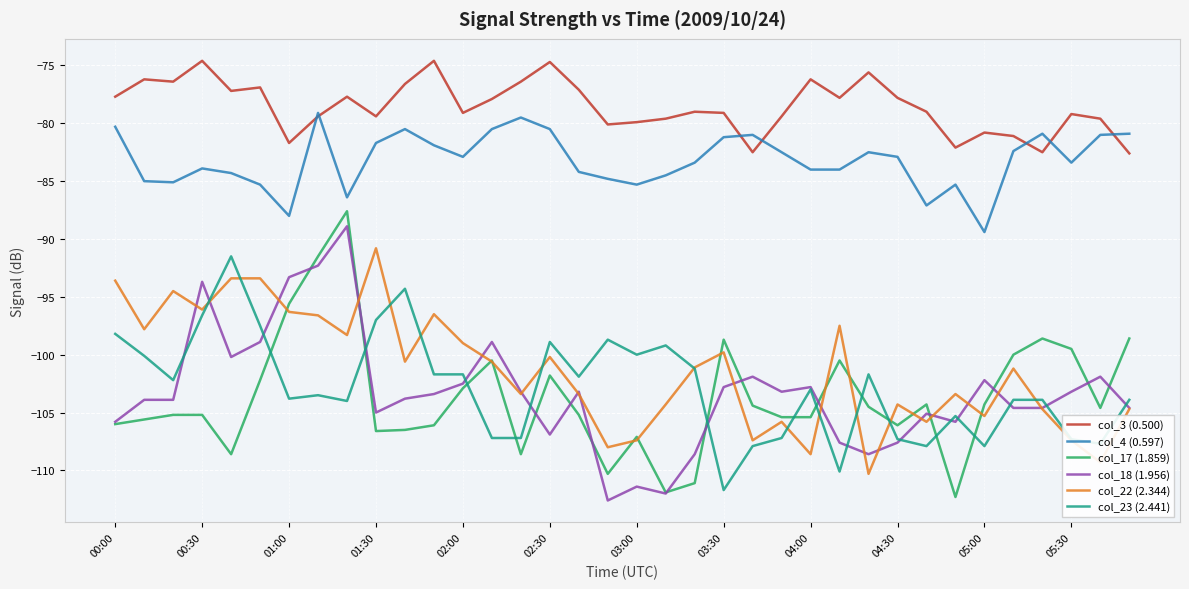

True or false: col_23 (2.441) and col_4 (0.597) intersect in this chart.

False